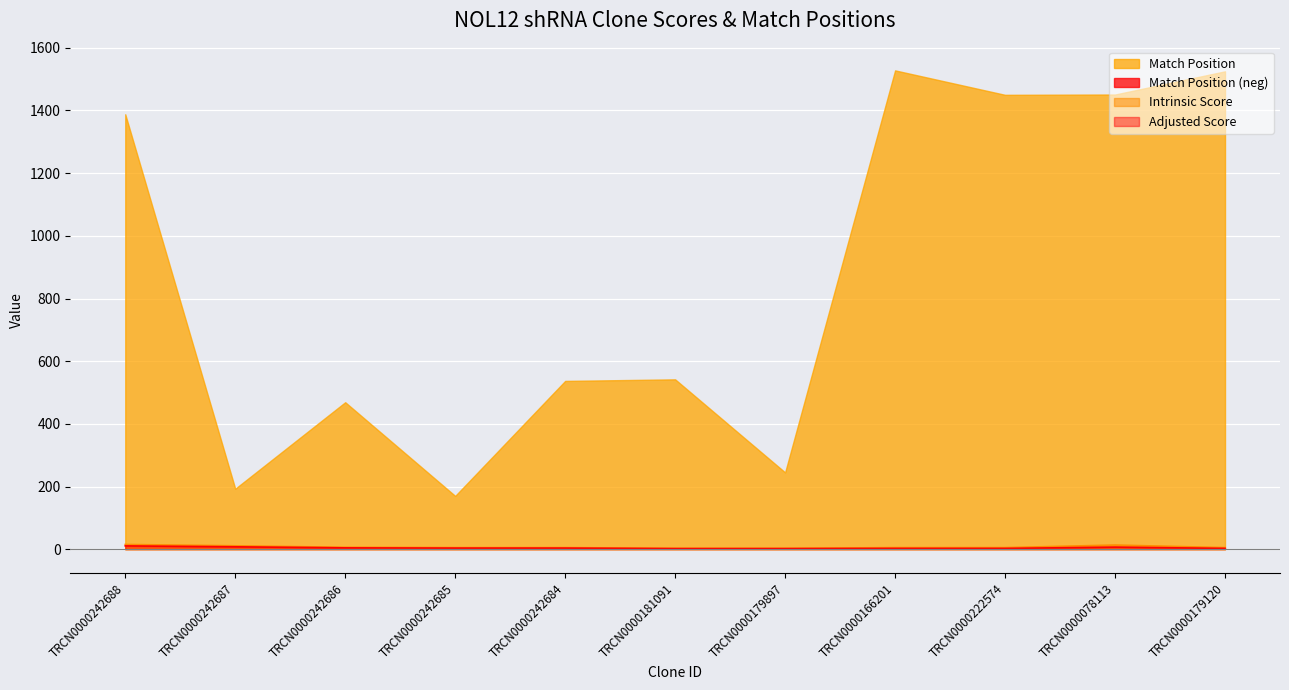

Read the Match Position value at TRCN0000179897.

245.0